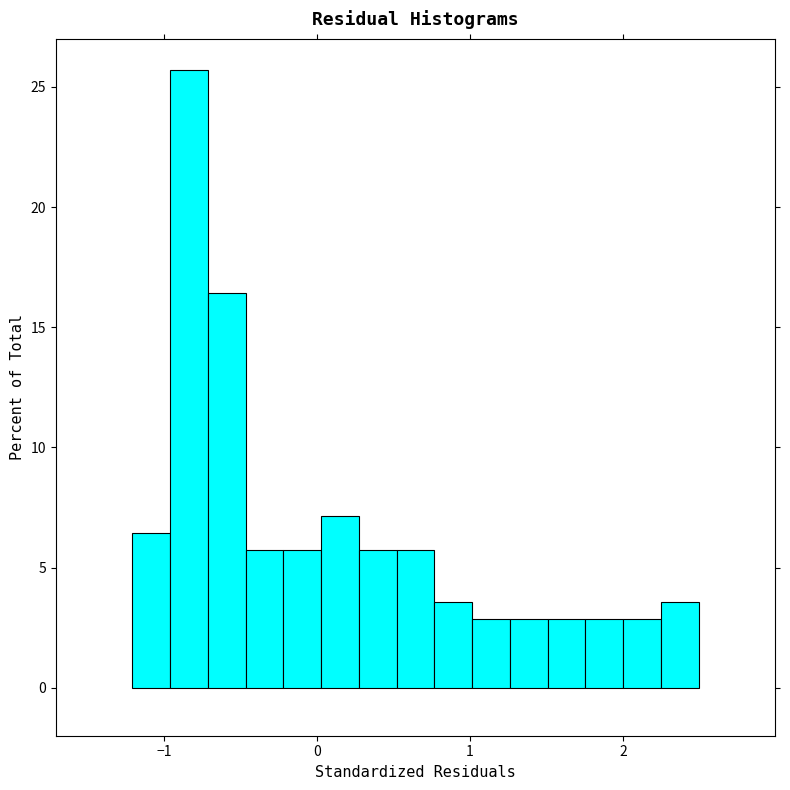

Read against the x-axis, roughly where is the centre of the tallest bar?

-0.8